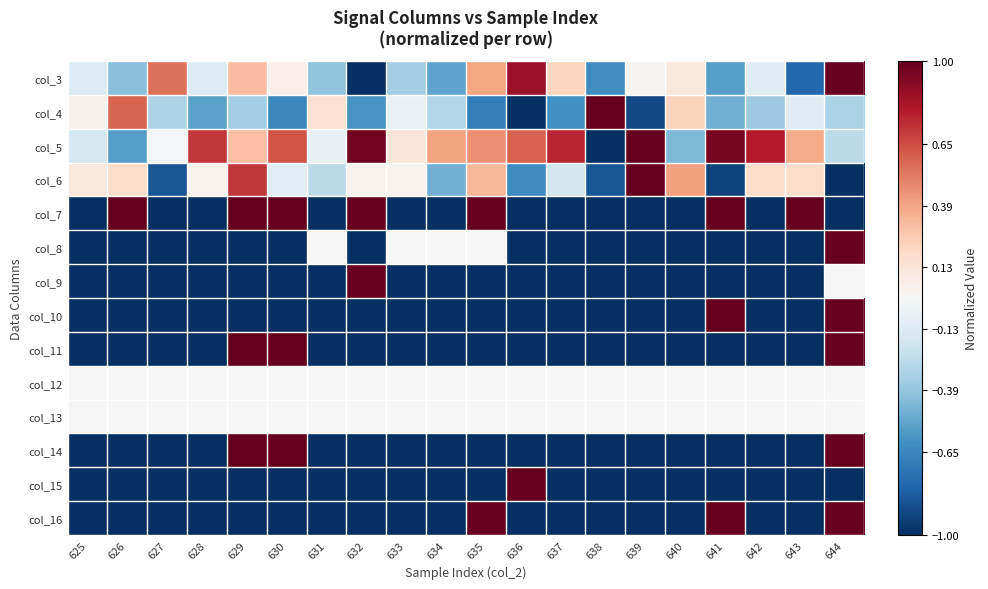

Between 637 and 627, which is larger?

627